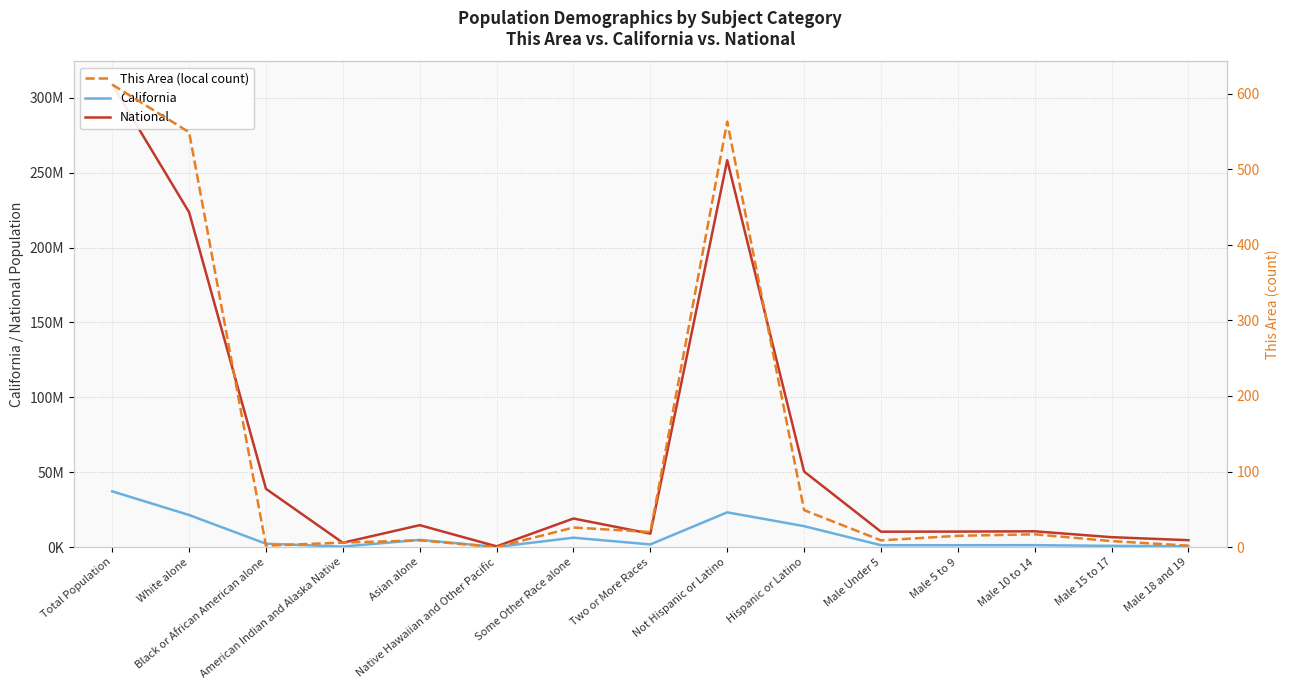

What position from the left is Asian alone?

5